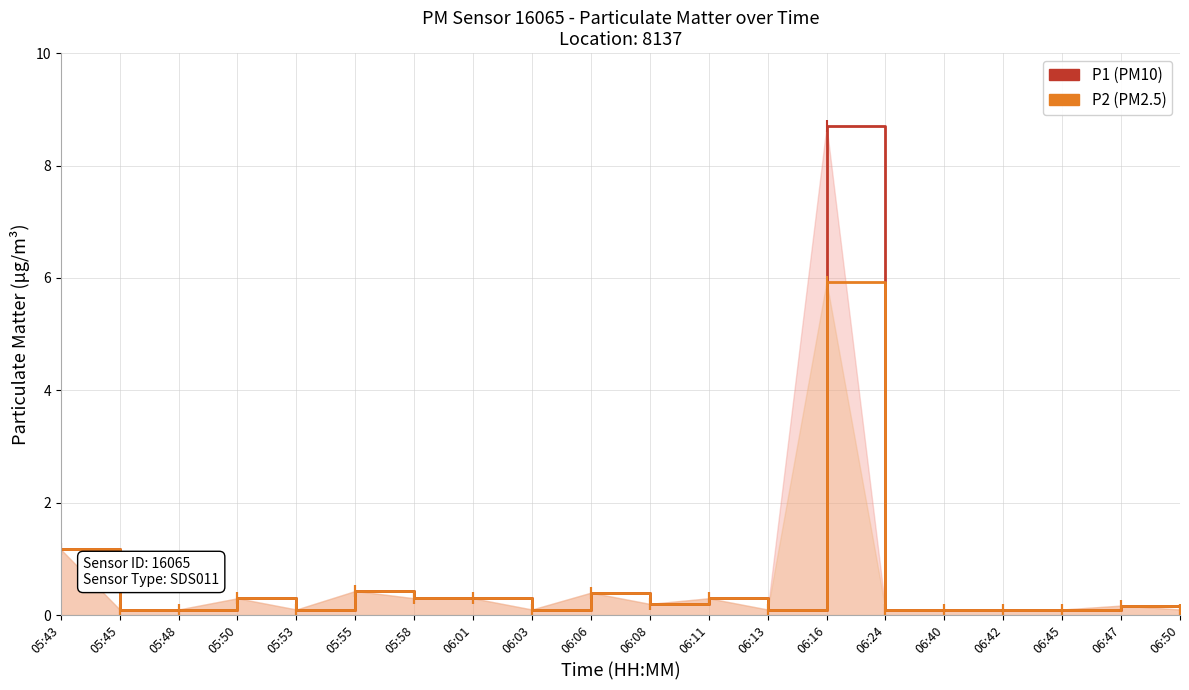

Reading left to right, extract all data points from this chart.

P1 (PM10): 1.2	0.1	0.1	0.3	0.1	0.4	0.3	0.3	0.1	0.4	0.2	0.3	0.1	8.7	0.1	0.1	0.1	0.1	0.2	0.1
P2 (PM2.5): 1.2	0.1	0.1	0.3	0.1	0.4	0.3	0.3	0.1	0.4	0.2	0.3	0.1	5.9	0.1	0.1	0.1	0.1	0.2	0.1